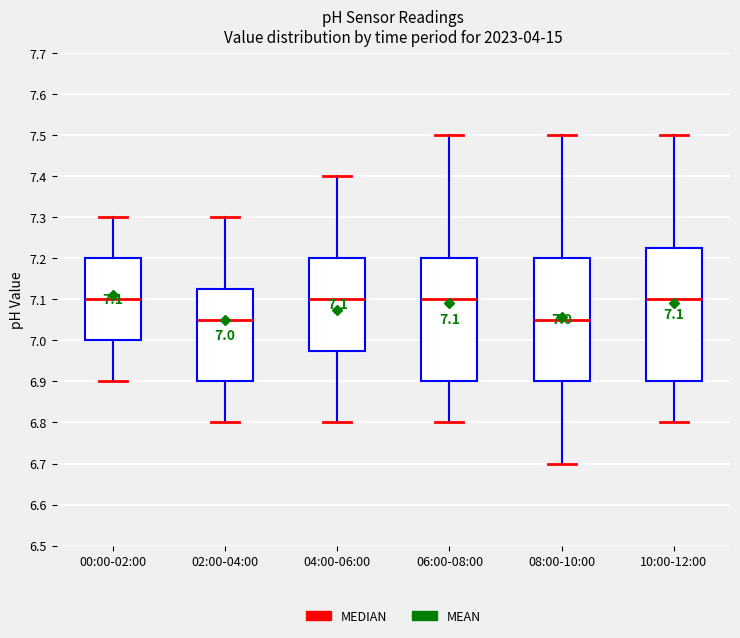

Comparing the boxes themselves (not the whiskers), which one is the tallest?

10:00-12:00